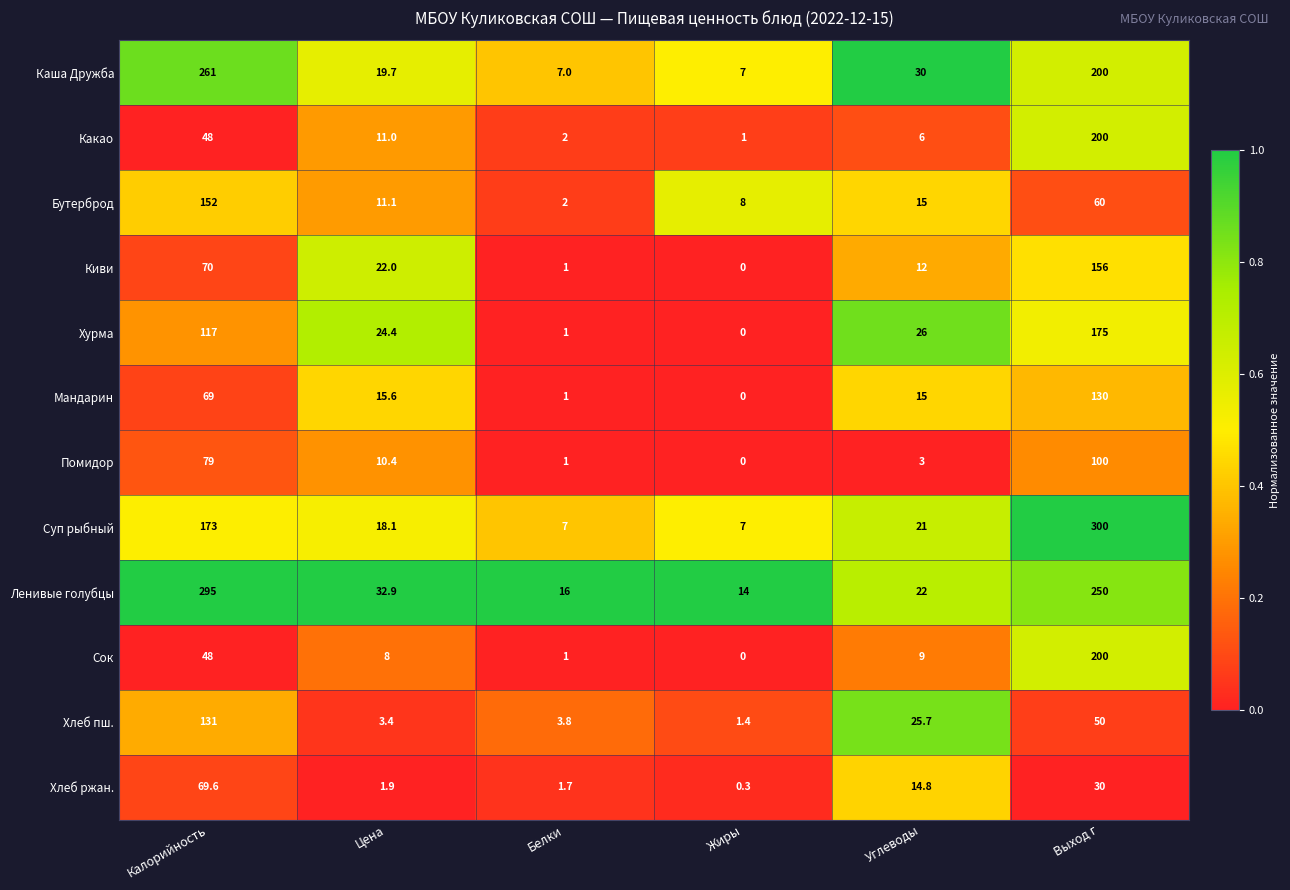

At which label does Бутерброд first exceed 15?

Калорийность